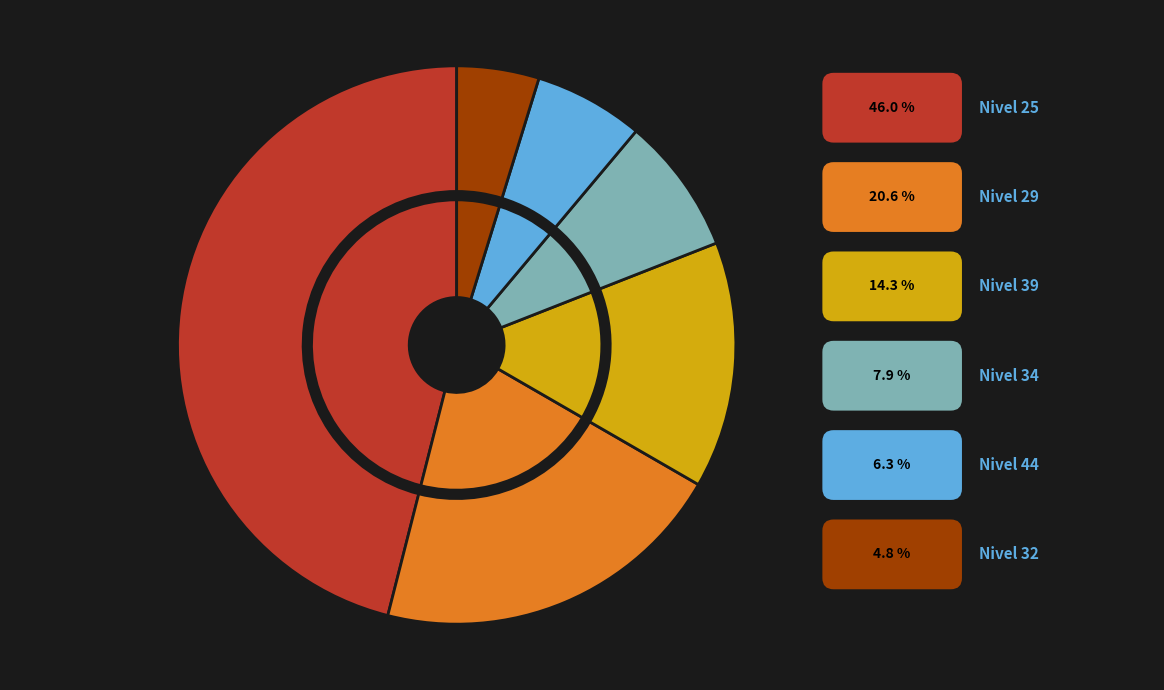

Is there a majority slice in this chart?

No